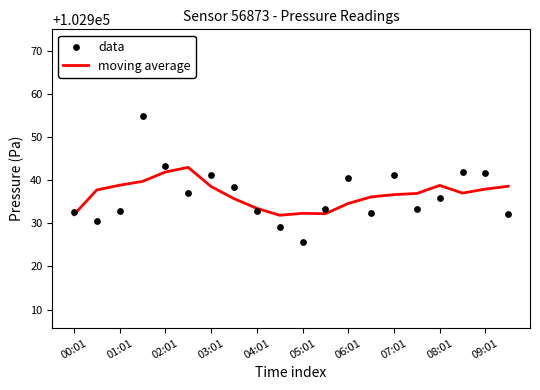

Which series has the largest total across all categories?

moving average